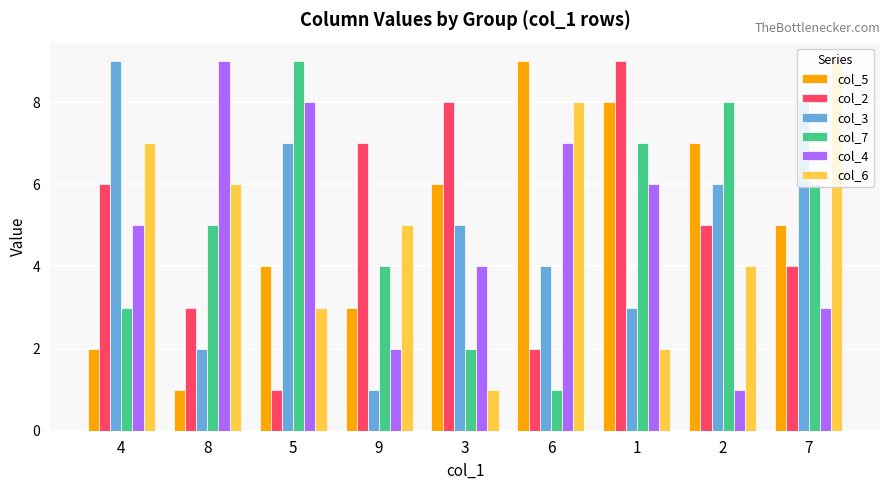

What is the difference between the second highest and second lowest values in the col_2 series?

6